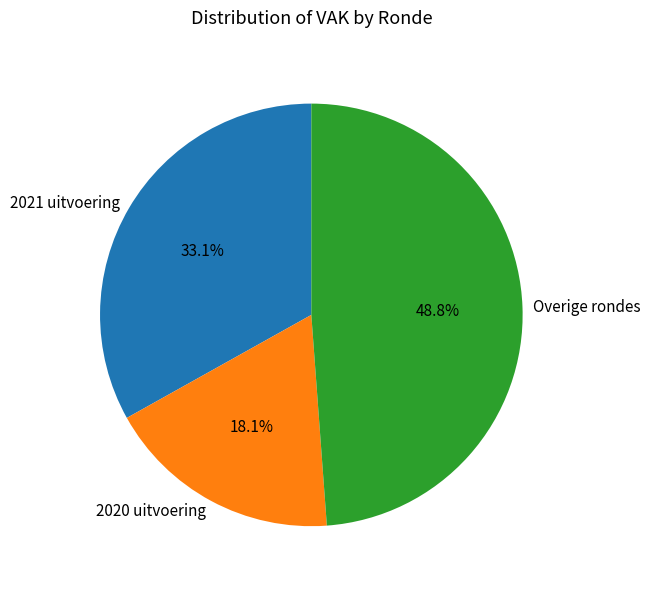

What is the largest slice in the pie chart?

Overige rondes